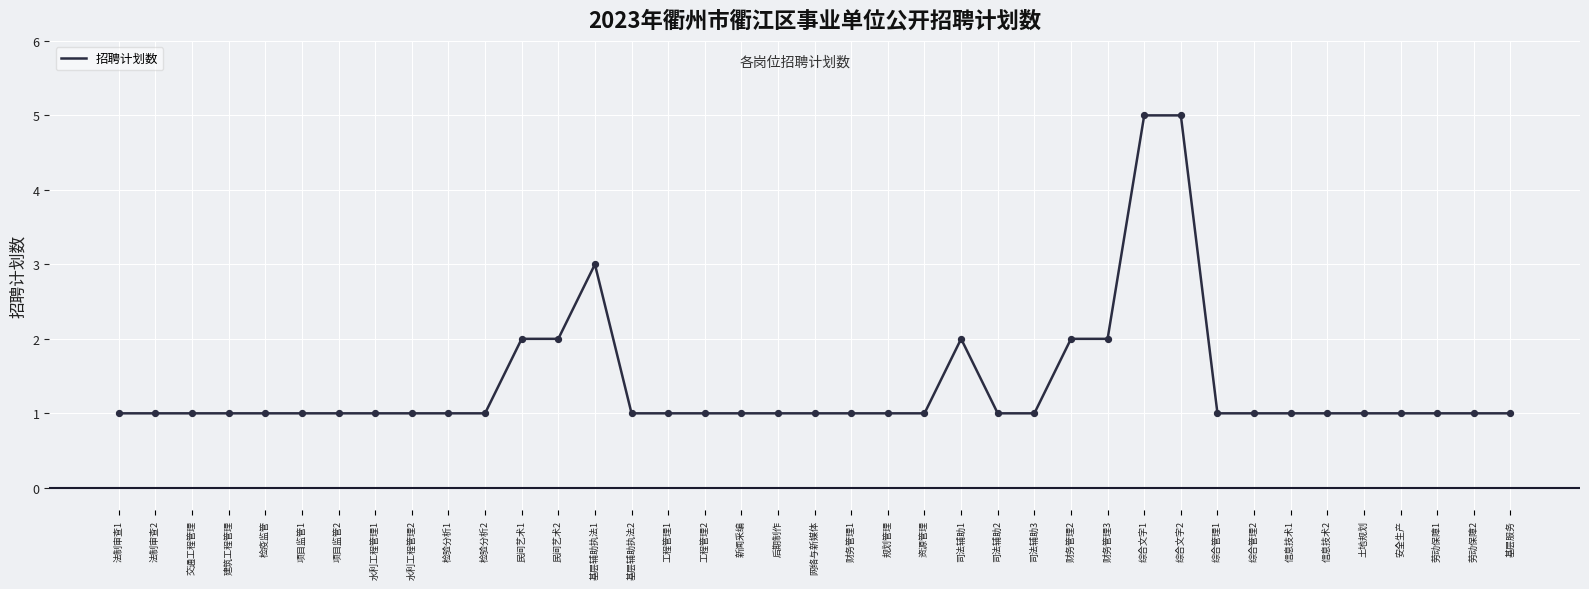

Approximately how many times larger is the value at 新闻采编 compared to 土地规划?

1.0